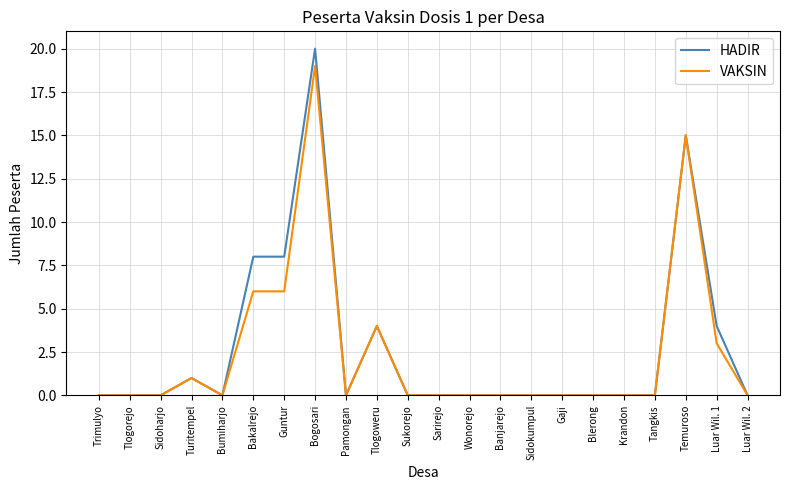

Which series has the largest range (max minus min)?

HADIR